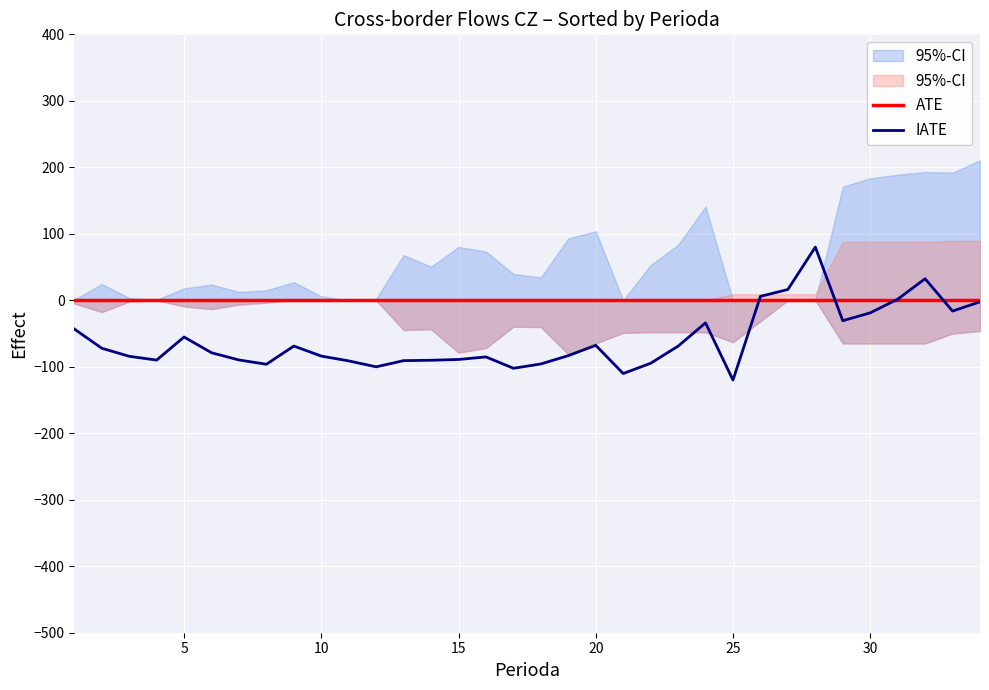

What is the lowest value of the IATE series?

-120.0